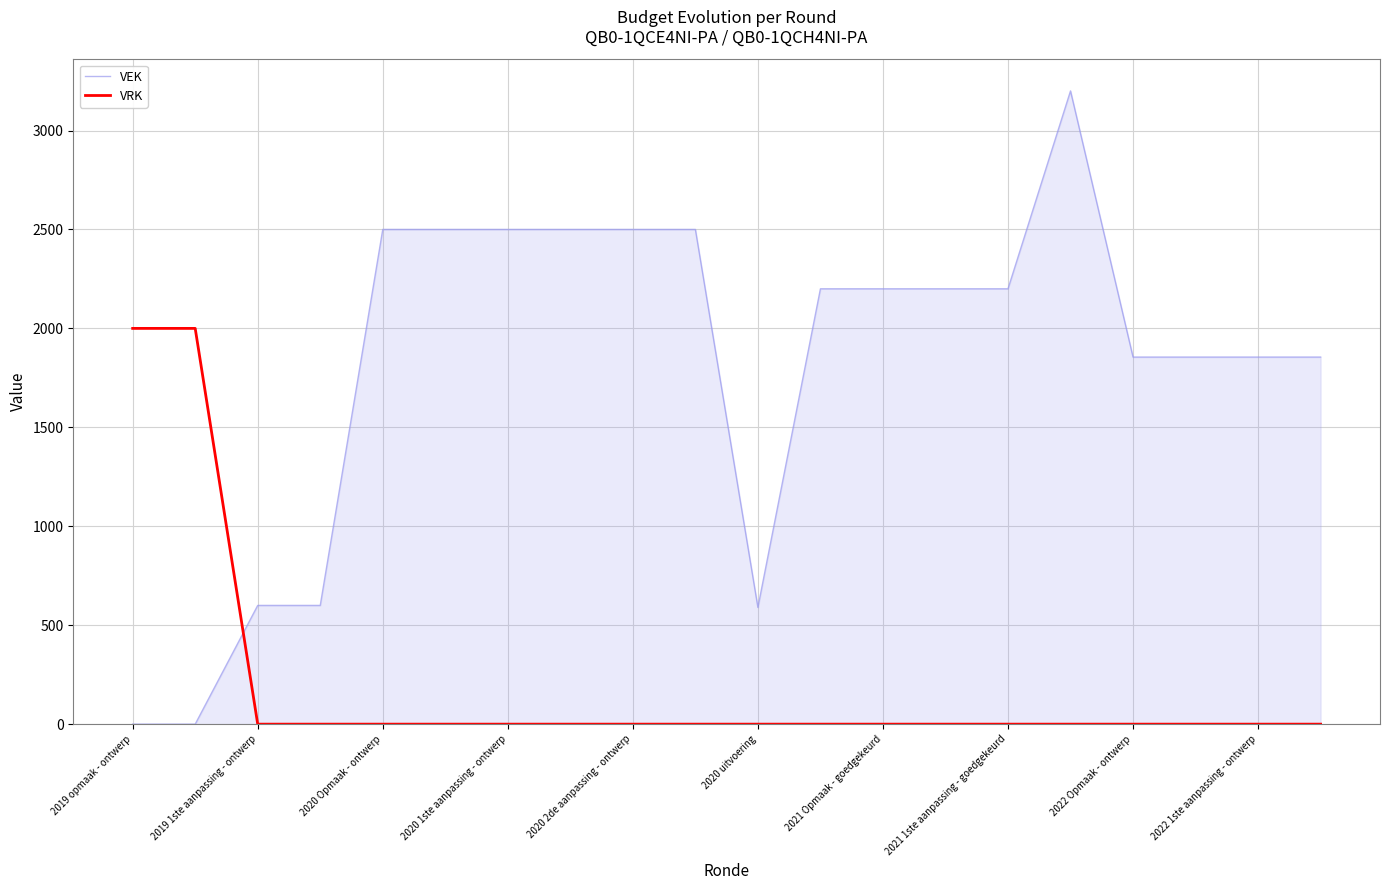

What is the difference between the maximum and minimum values in the VRK series?

2000